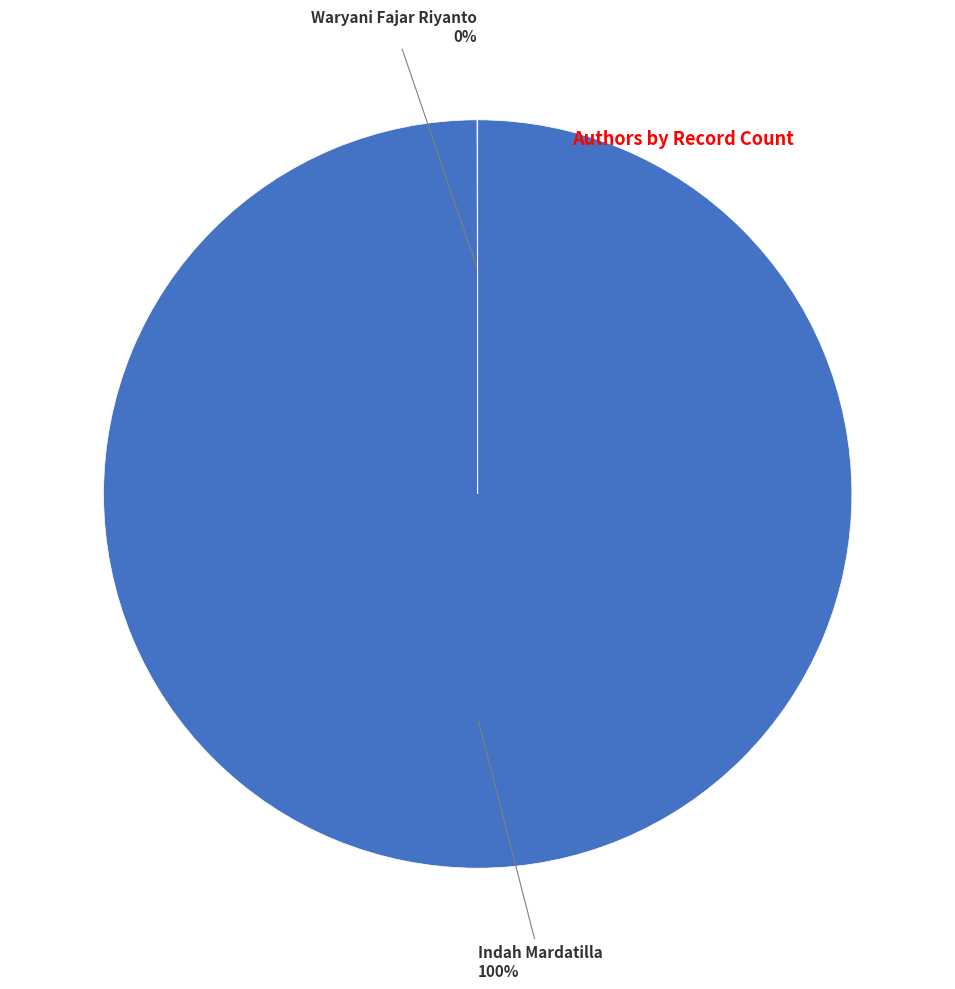

To the nearest percent, what is the average slice percentage?

50%